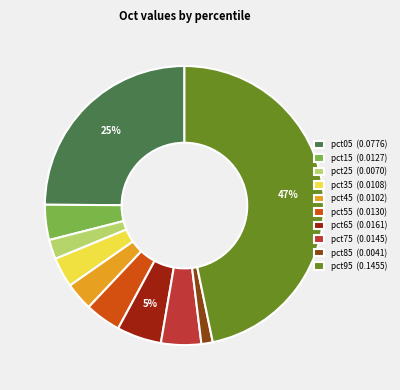

Does pct95 represent more than half of the total?

No